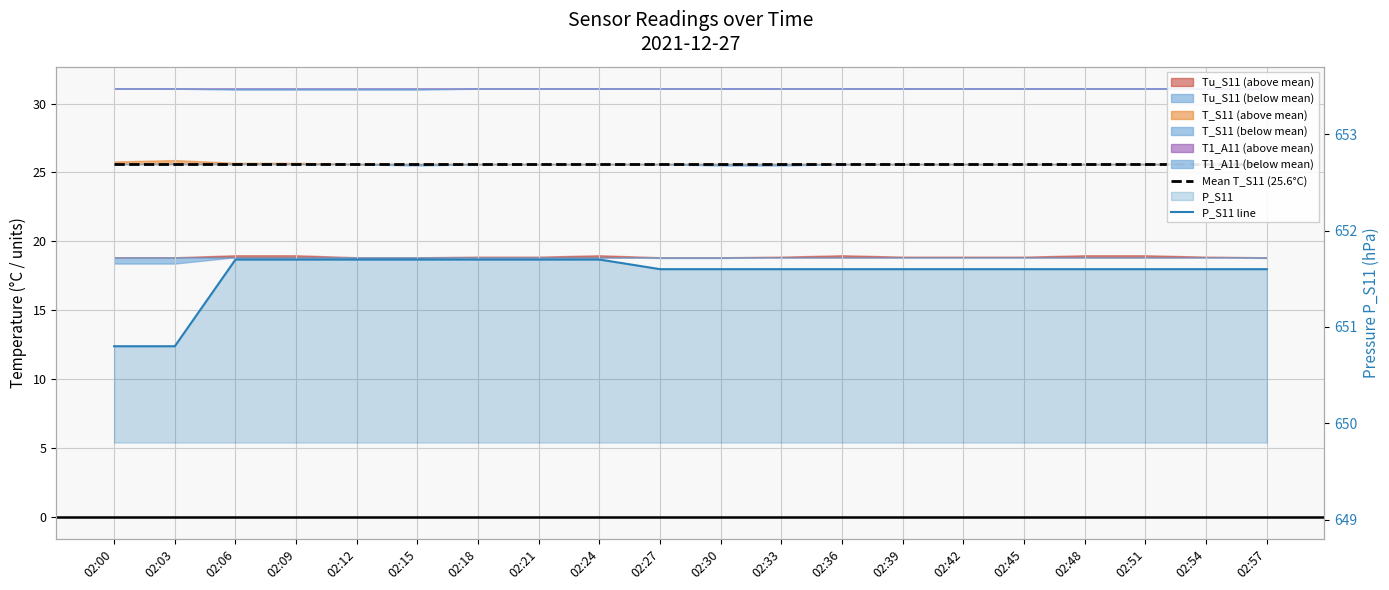

Is it true that P_S11 line equals 651.6 at 02:48?

True